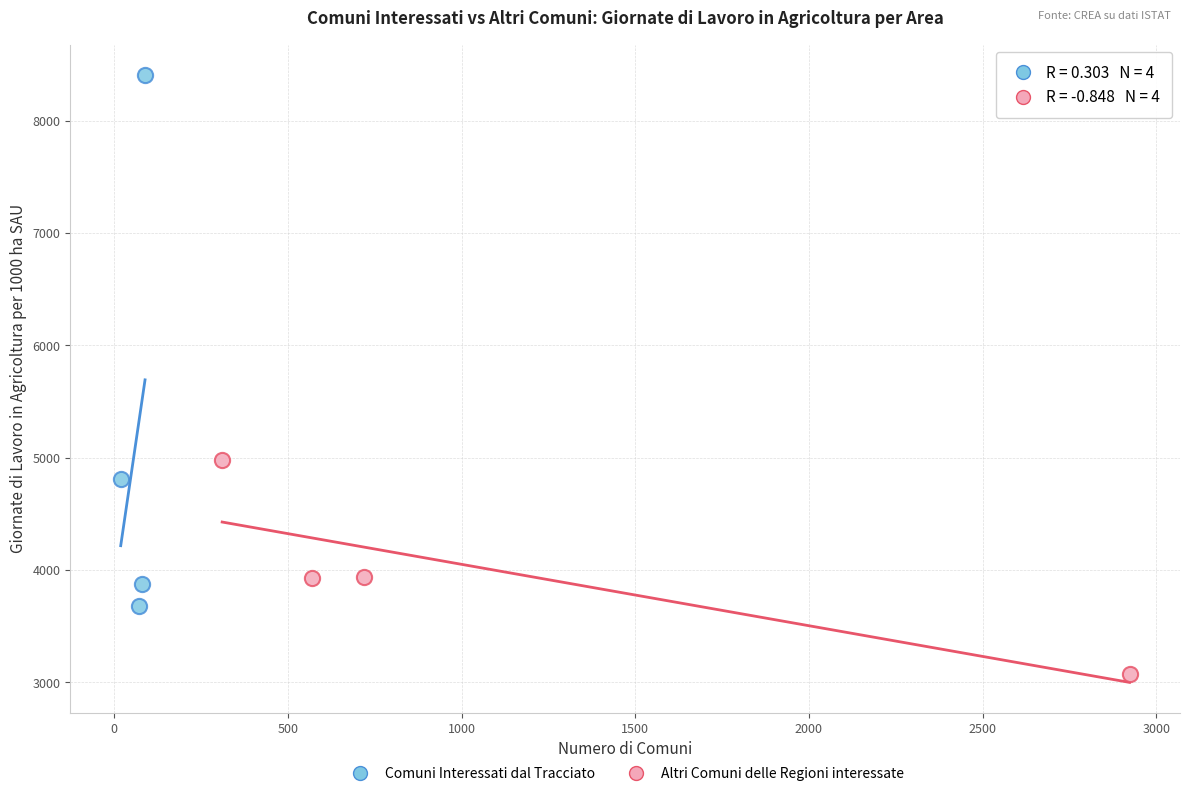

Which series contains the lowest Y value?

Altri Comuni delle Regioni interessate